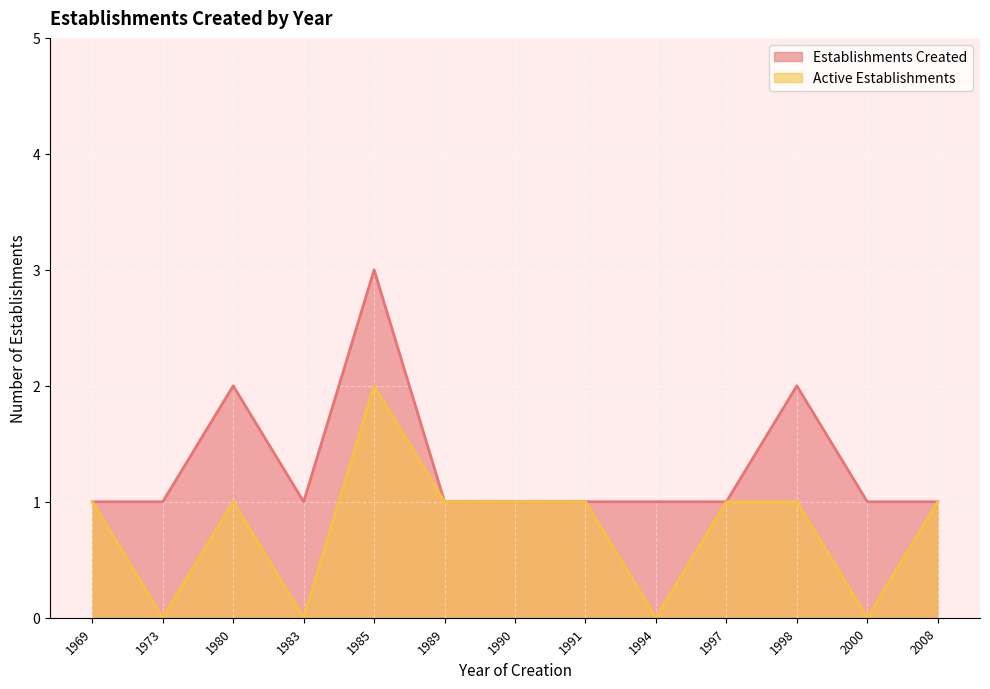

What is the difference between the maximum and minimum values in the Establishments Created series?

2